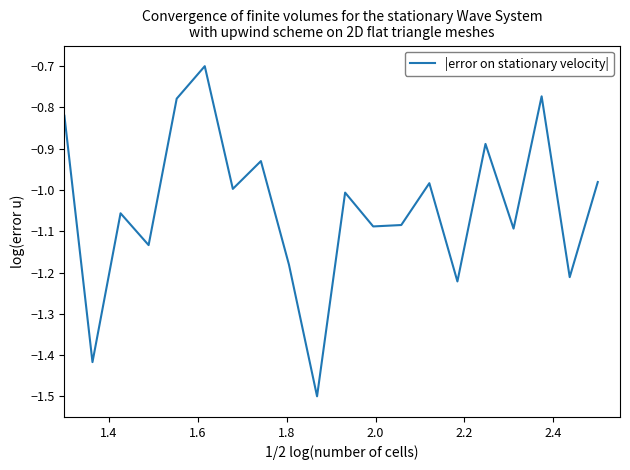

What is the difference between the maximum and minimum values?

0.8